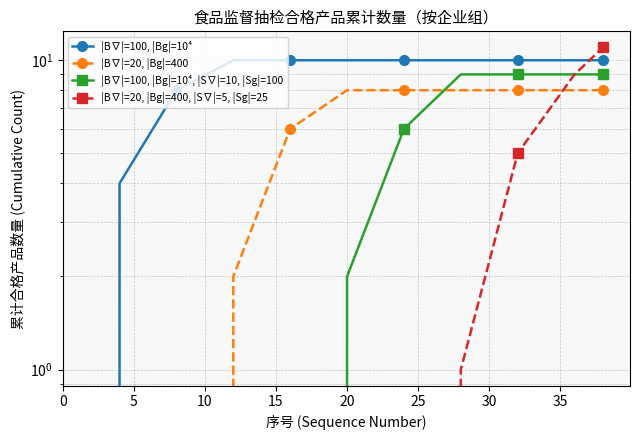

Is the value of |B∇|=100, |Bg|=10⁴, |S∇|=10, |Sg|=100 at 30 greater than the value of |B∇|=20, |Bg|=400 at 40?

No